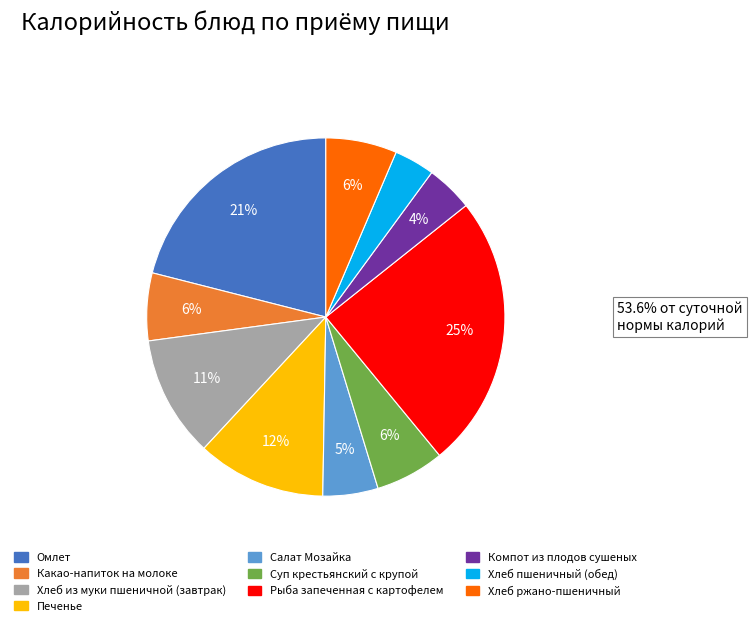

What is the largest slice in the pie chart?

Рыба запеченная с картофелем